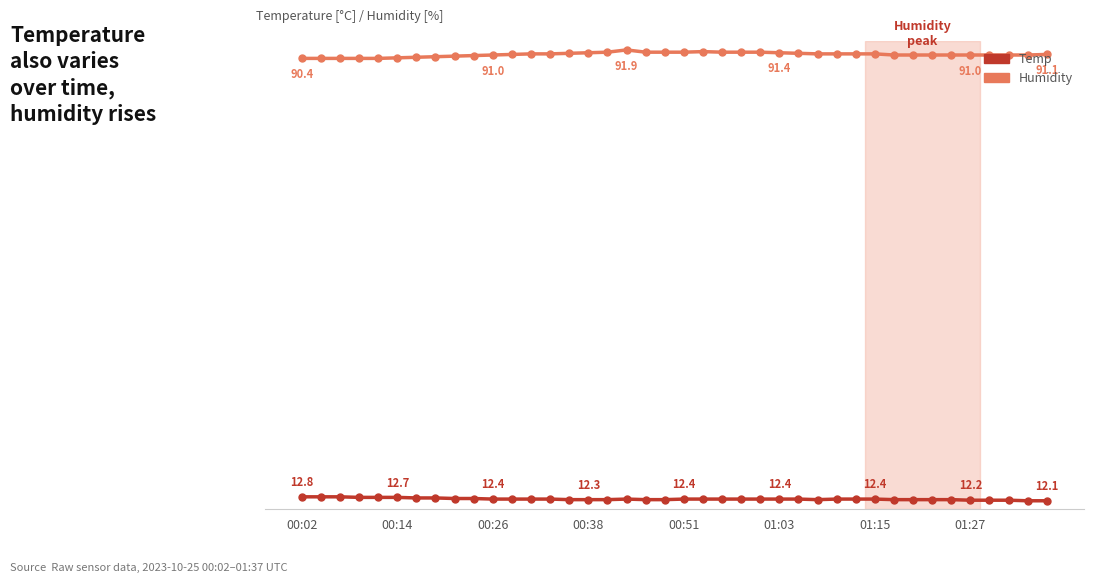

What is the minimum value shown in the chart?

12.1